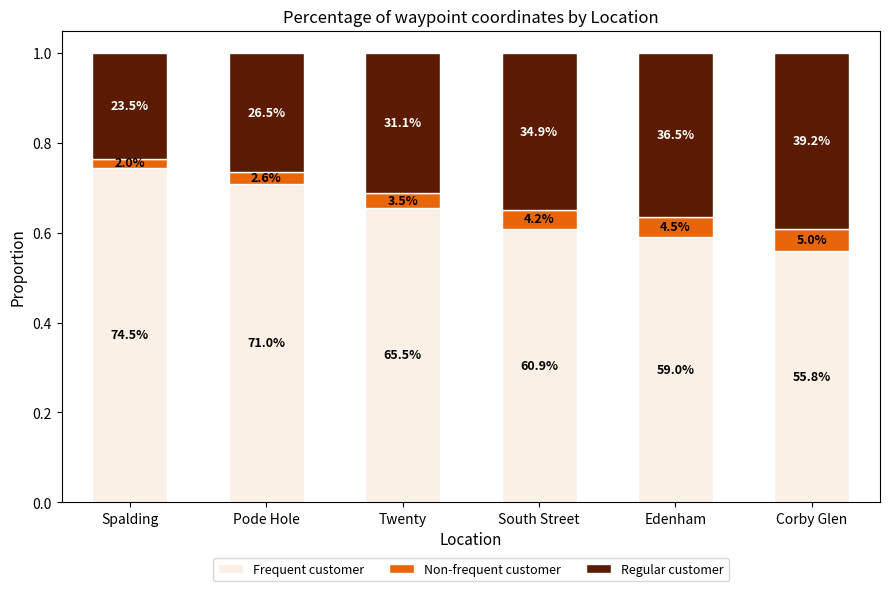

What are all the series names shown in the legend?

Frequent customer, Non-frequent customer, Regular customer